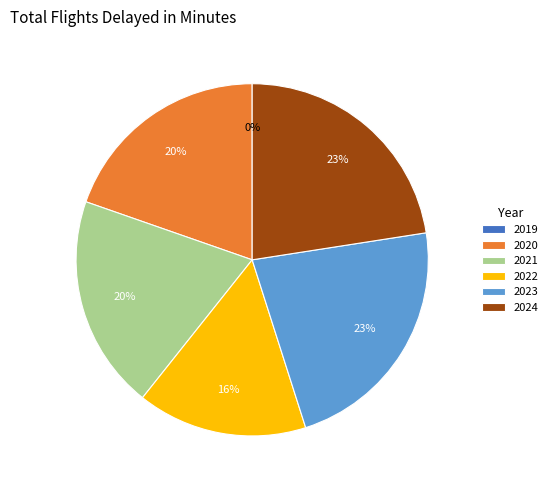

The 2019 slice represents 0% of the pie. True or false?

True